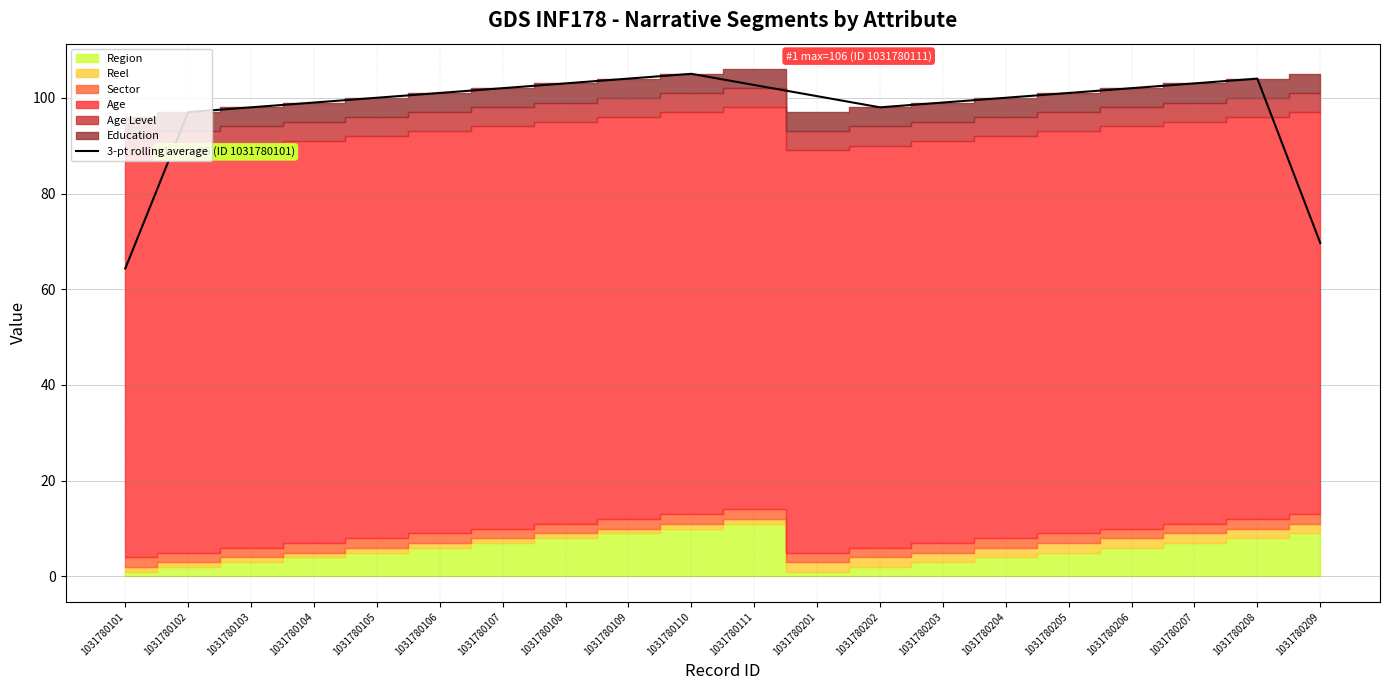

What value does the data have at 1031780202?

98.0